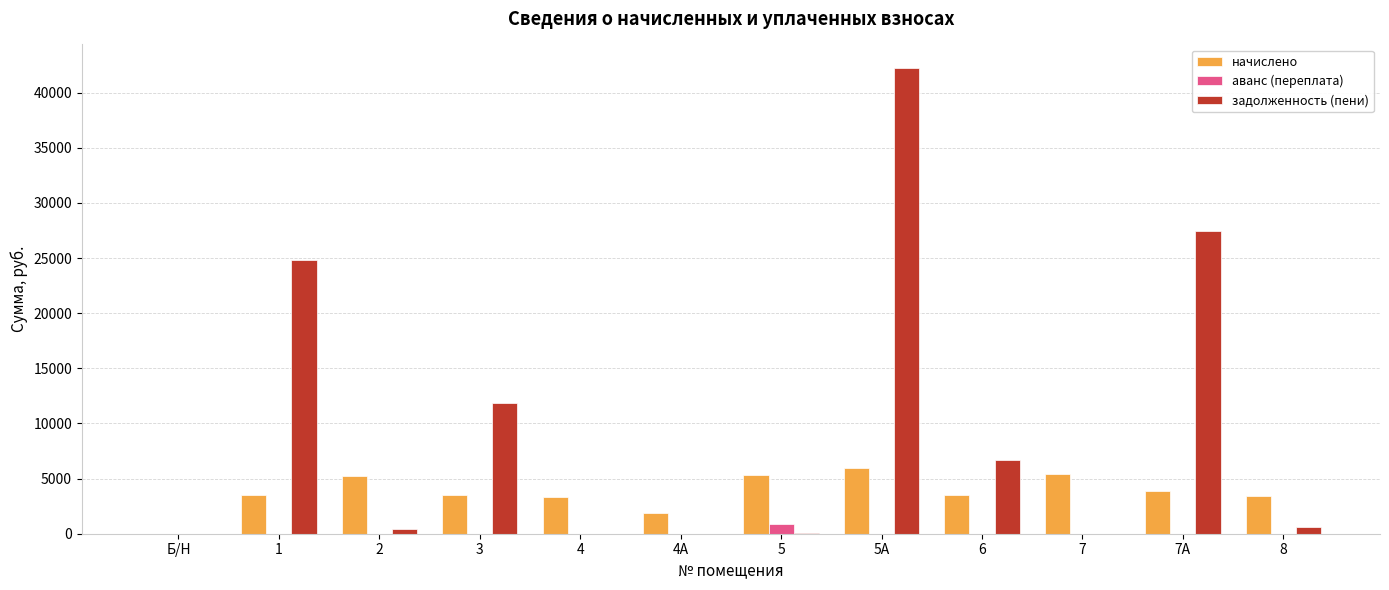

Between 3 and 5А, which series saw the biggest shift?

задолженность (пени)